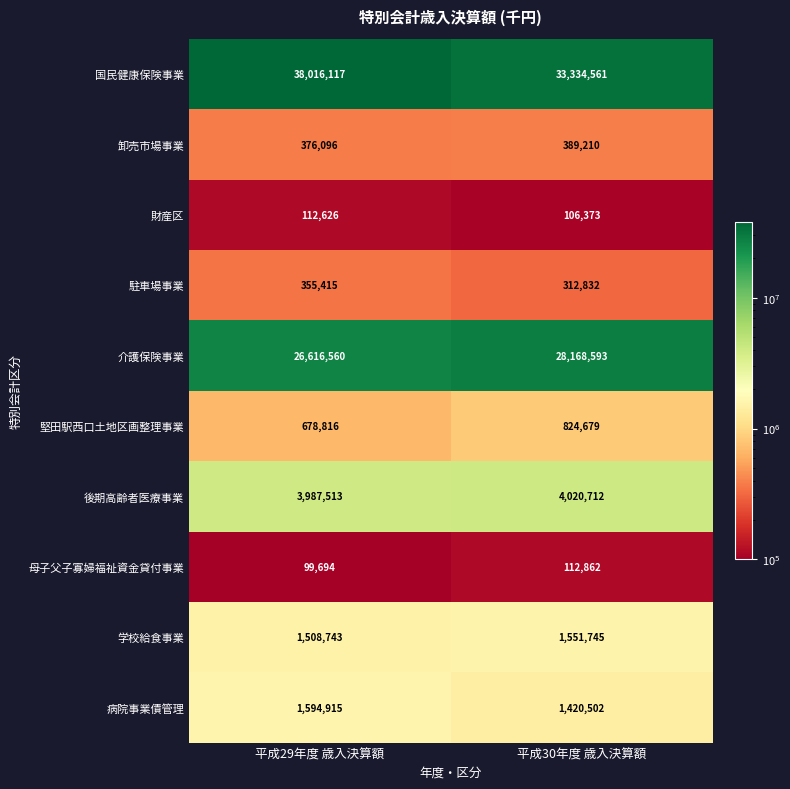

Which series has the largest range (max minus min)?

国民健康保険事業